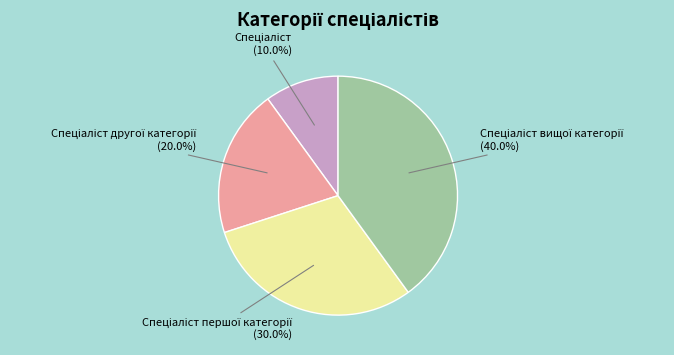

Is there any slice that represents more than half of the pie?

No